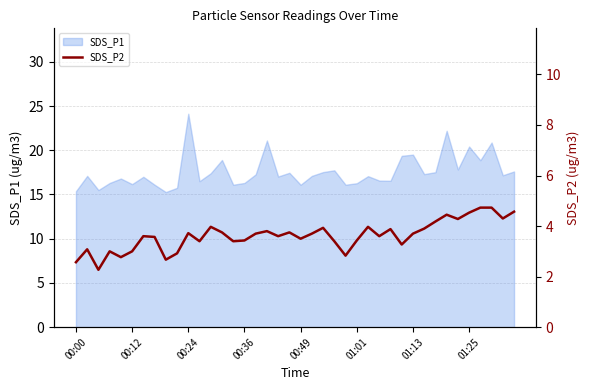

What is the minimum value for SDS_P1?

15.3